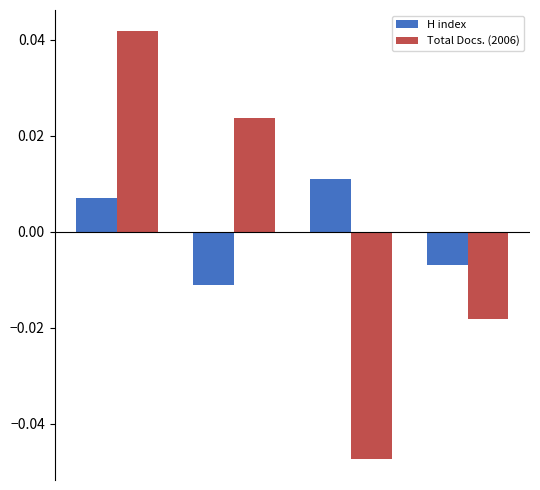

Which series has the largest range (max minus min)?

Total Docs. (2006)